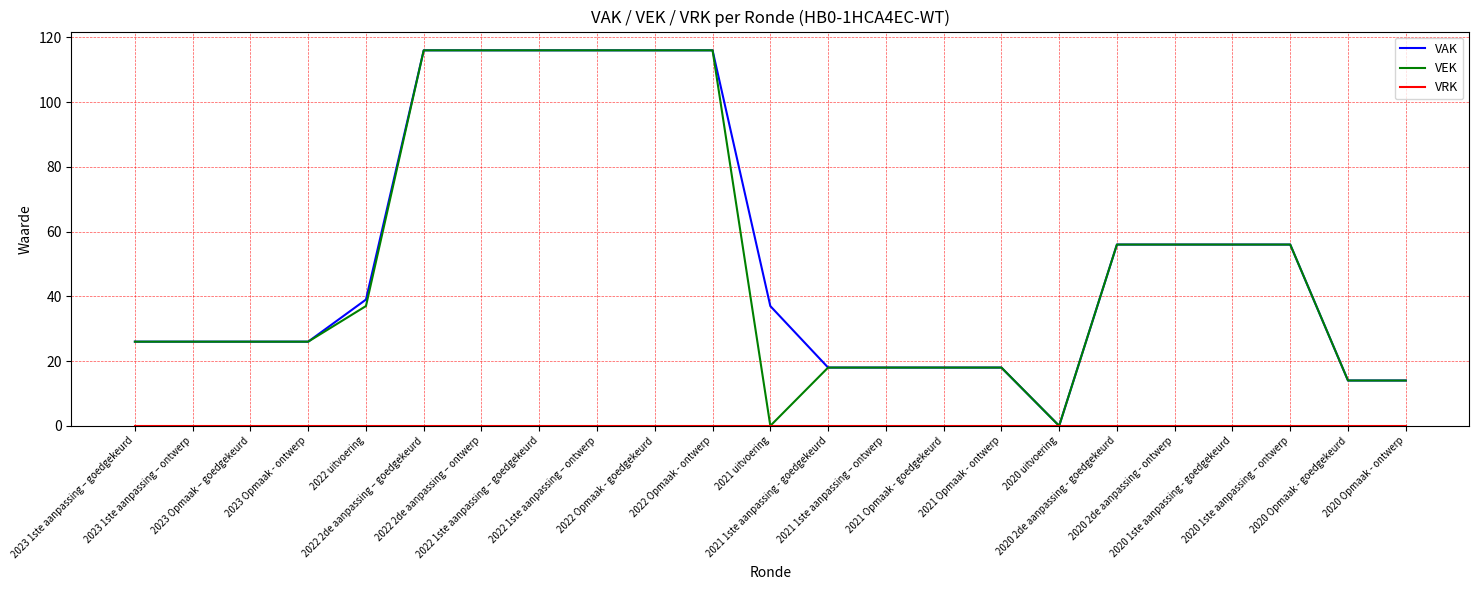

The value of VAK at 2023 1ste aanpassing – goedgekeurd is 26. True or false?

True